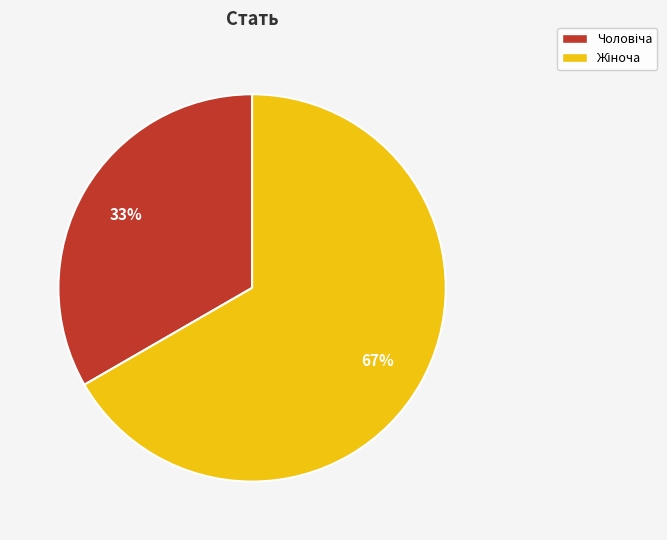

To the nearest percent, what is the average slice percentage?

50%